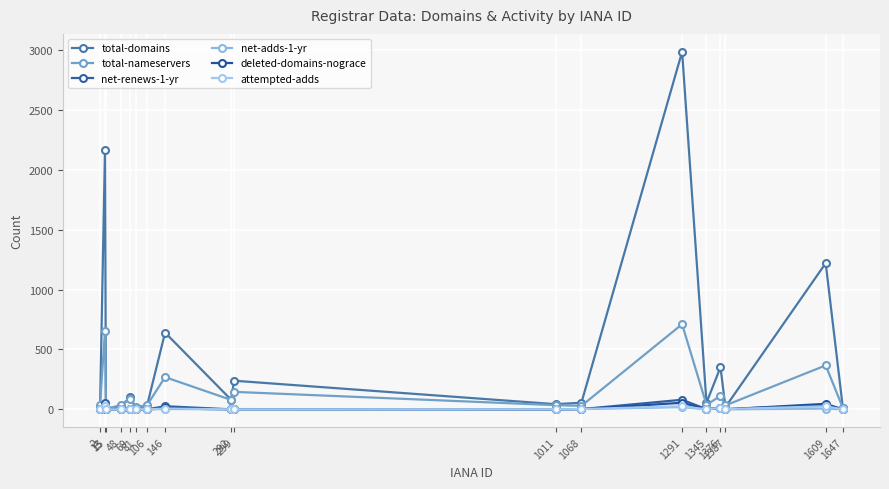

How many values in the deleted-domains-nograce series exceed 0?

8